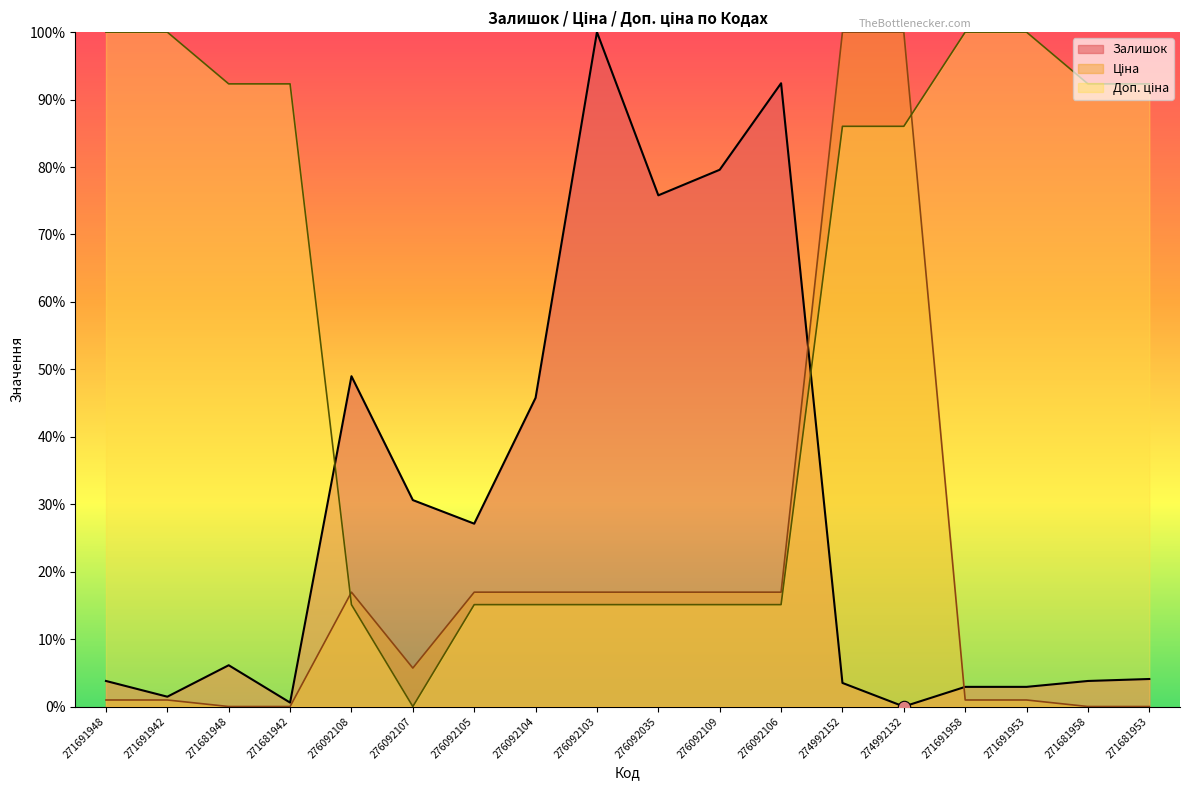

Which series has the largest total across all categories?

Доп. ціна